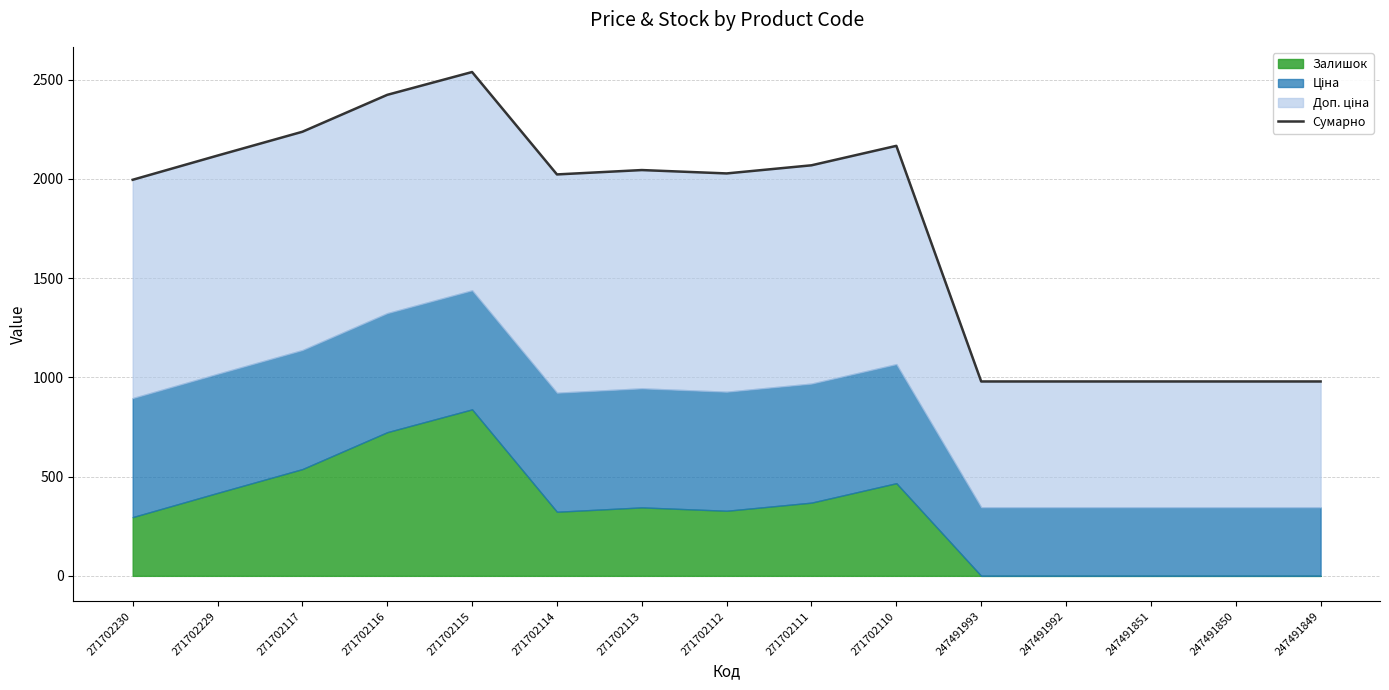

At which label does the data first exceed 2027?

271702229